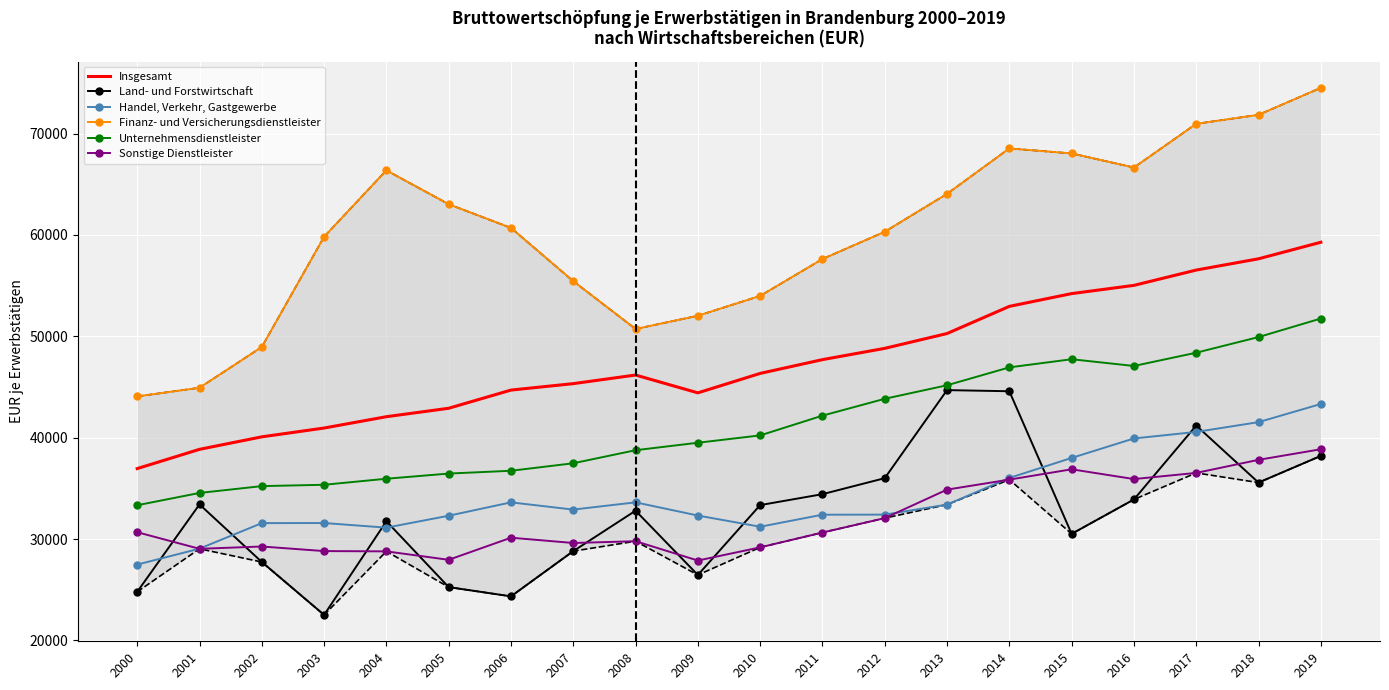

Reading left to right, list all the values displayed in this chart.

Insgesamt: 36949	38848	40082	40951	42069	42902	44696	45332	46181	44422	46341	47701	48814	50276	52956	54217	55028	56539	57651	59283
Land- und Forstwirtschaft: 24788	33415	27732	22508	31755	25253	24341	28804	32794	26450	33346	34425	36004	44692	44581	30508	33903	41197	35568	38201
Handel, Verkehr, Gastgewerbe: 27477	29049	31568	31577	31121	32297	33617	32903	33618	32316	31211	32399	32406	33395	36026	38001	39922	40568	41532	43323
Finanz- und Versicherungsdienstleister: 44072	44924	48943	59822	66379	63036	60699	55442	50724	52030	53988	57625	60319	64057	68542	68048	66656	70970	71856	74519
Unternehmensdienstleister: 33333	34546	35220	35352	35948	36457	36735	37474	38763	39500	40224	42173	43837	45171	46938	47739	47075	48384	49927	51756
Sonstige Dienstleister: 30671	29033	29260	28809	28781	27948	30128	29607	29782	27875	29176	30638	32062	34875	35860	36880	35915	36523	37813	38857